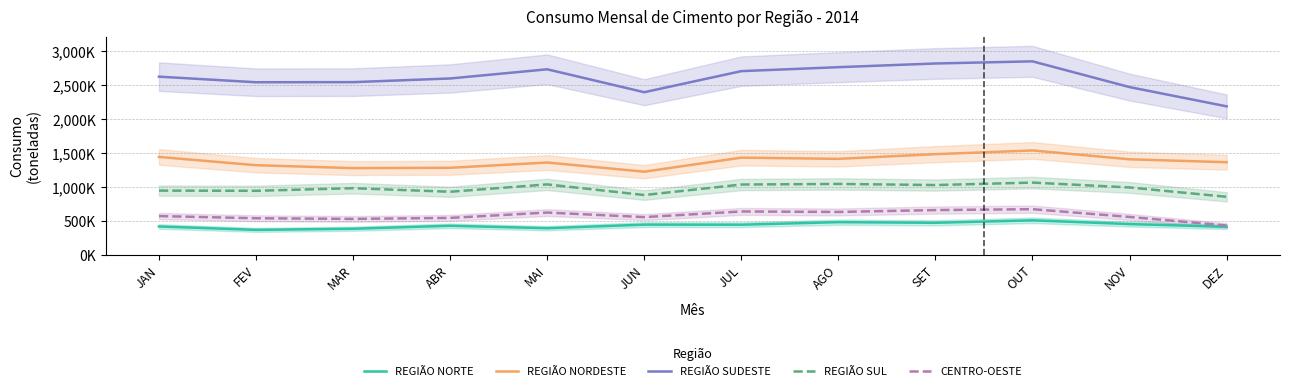

True or false: REGIÃO NORTE and REGIÃO SUL cross at least once.

False